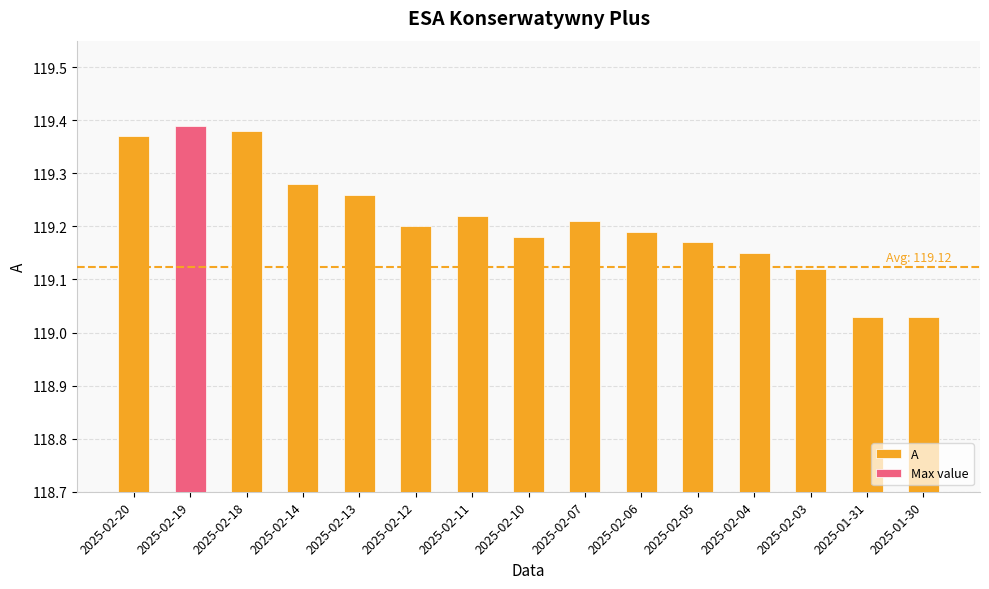

What is the ratio of the value at 2025-02-07 to the value at 2025-02-20?

1.0